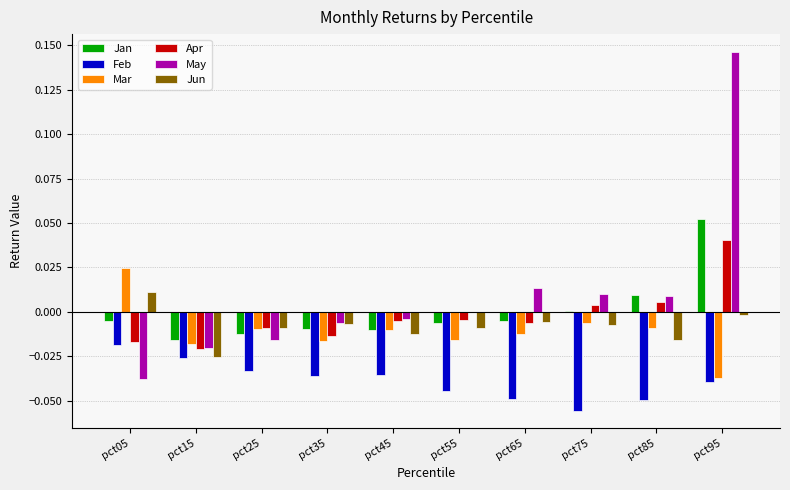

Where is May nearest to the value 0?

pct55